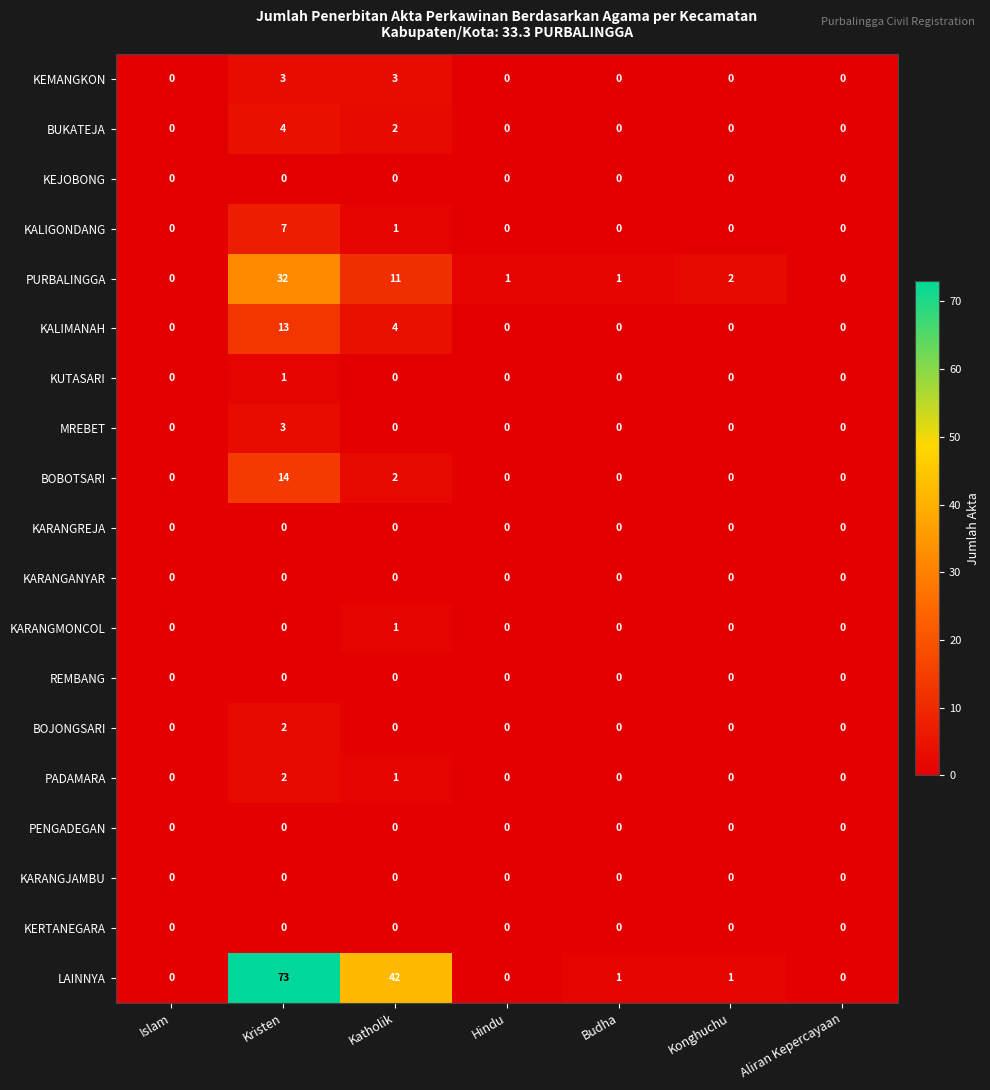

Count the KARANGMONCOL values in the range 0 to 1.

7